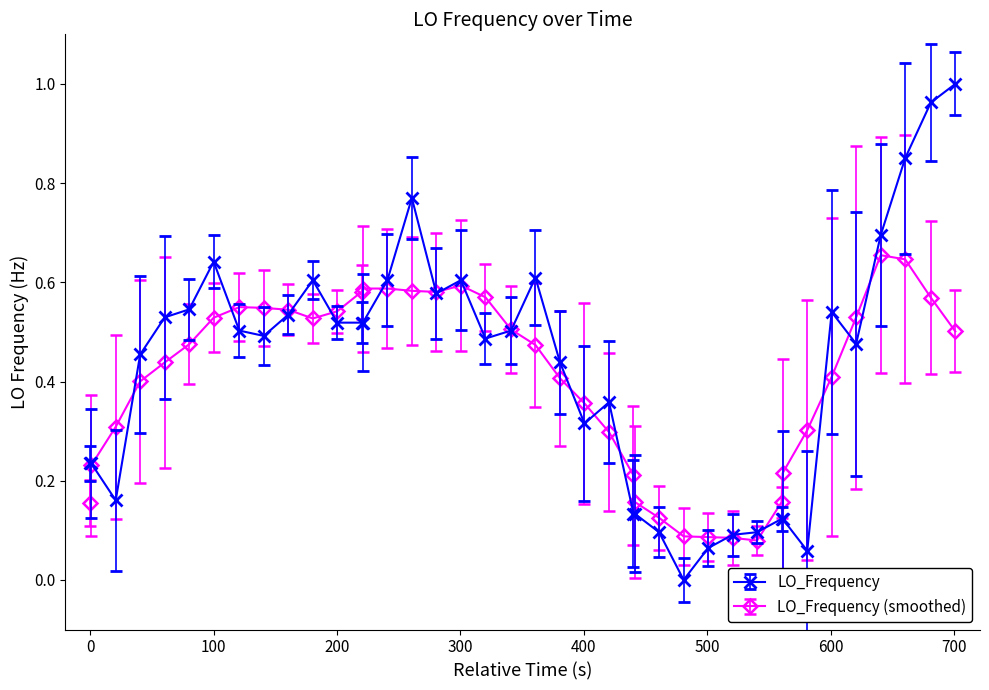

Rank the series by their maximum value, from lowest to highest.

LO_Frequency (smoothed), LO_Frequency